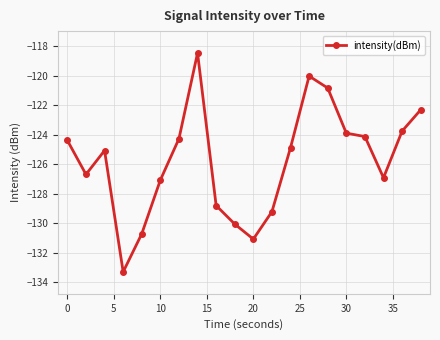

What is the minimum value shown in the chart?

-133.3